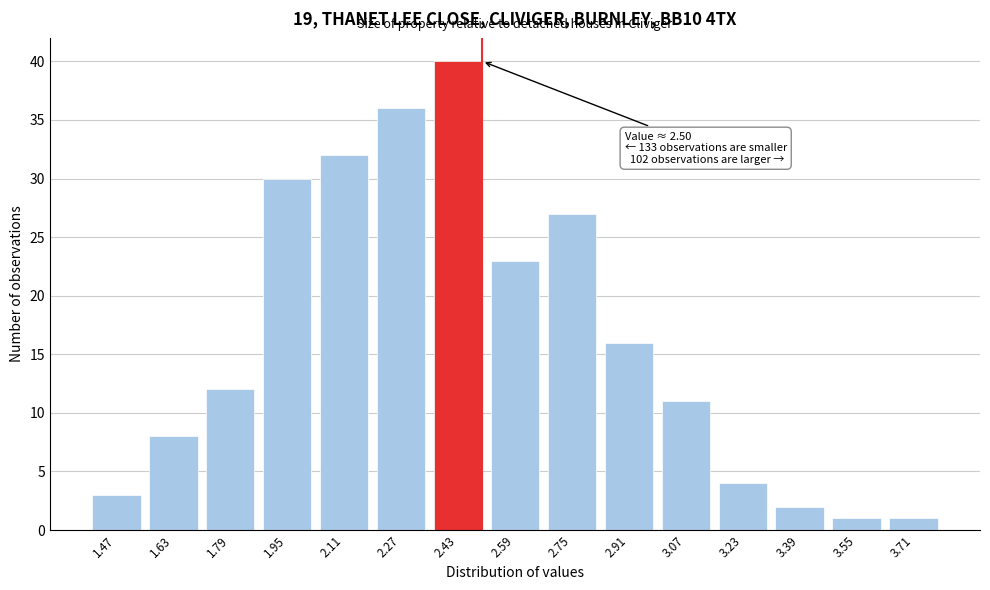

Reading left to right, list all the values displayed in this chart.

1.47=3	1.63=8	1.79=12	1.95=30	2.11=32	2.27=36	2.43=40	2.59=23	2.75=27	2.91=16	3.07=11	3.23=4	3.39=2	3.55=1	3.71=1